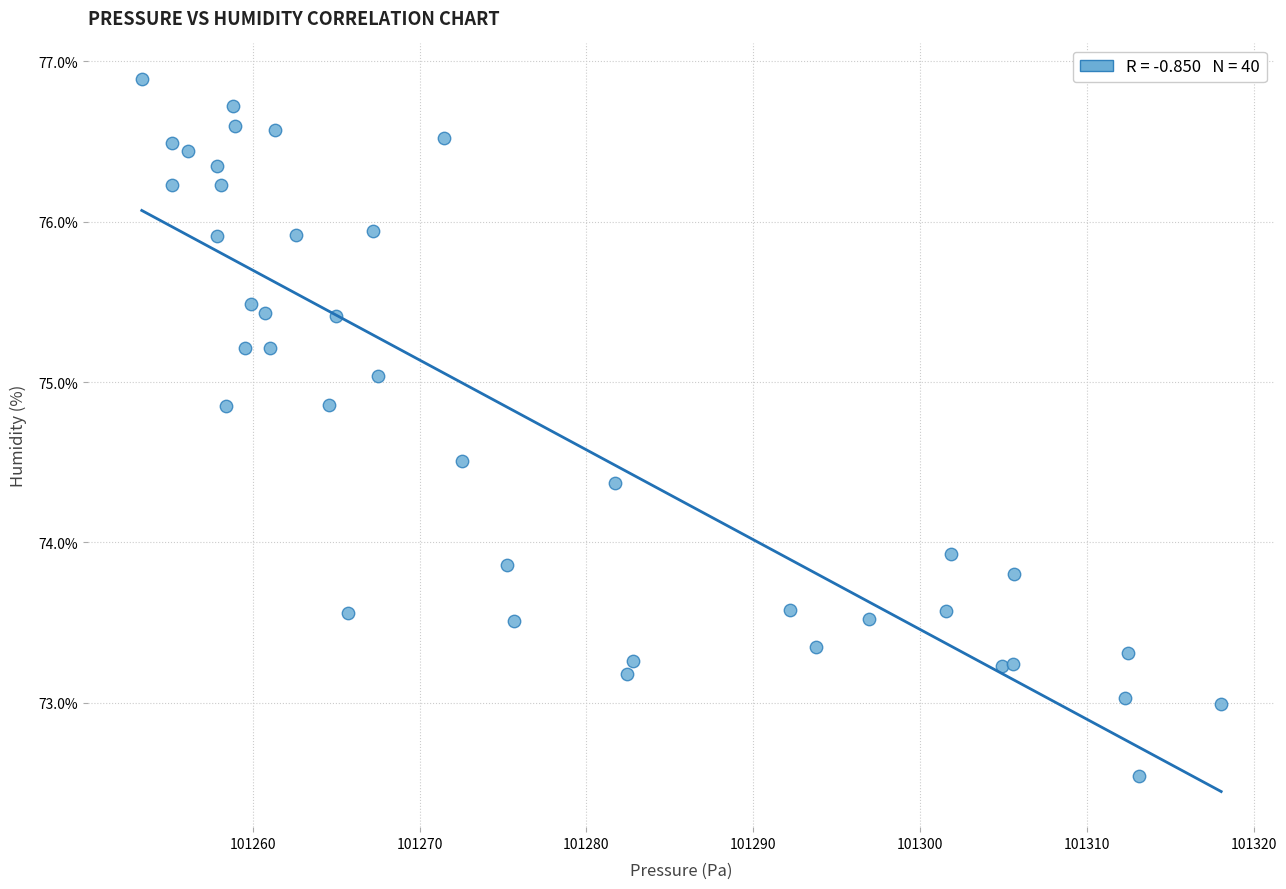

What Y value in the scatter plot is closest to 74?

73.9